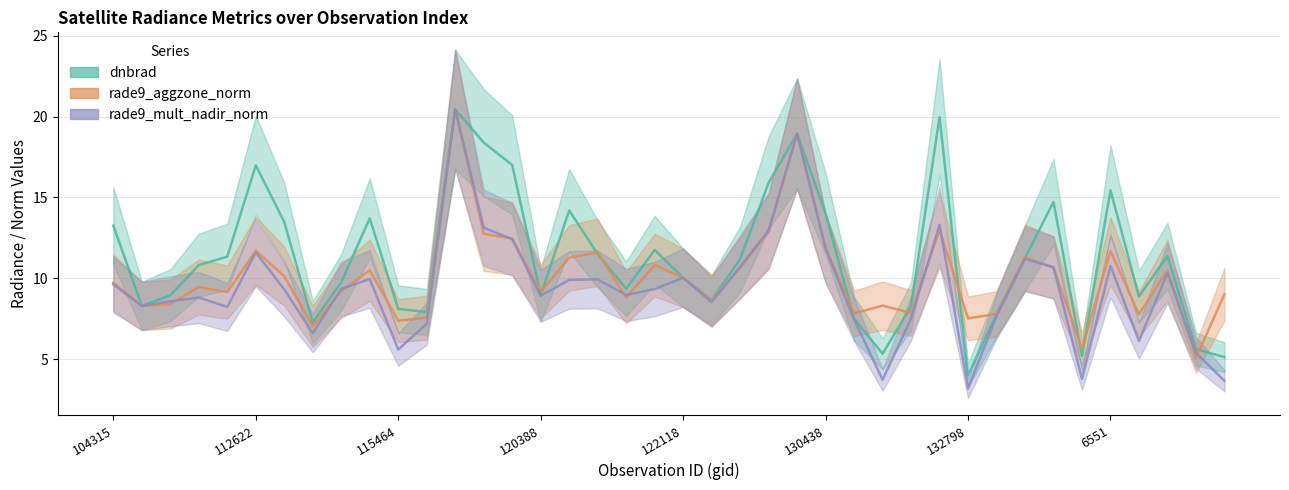

What position from the left is 137852?

37